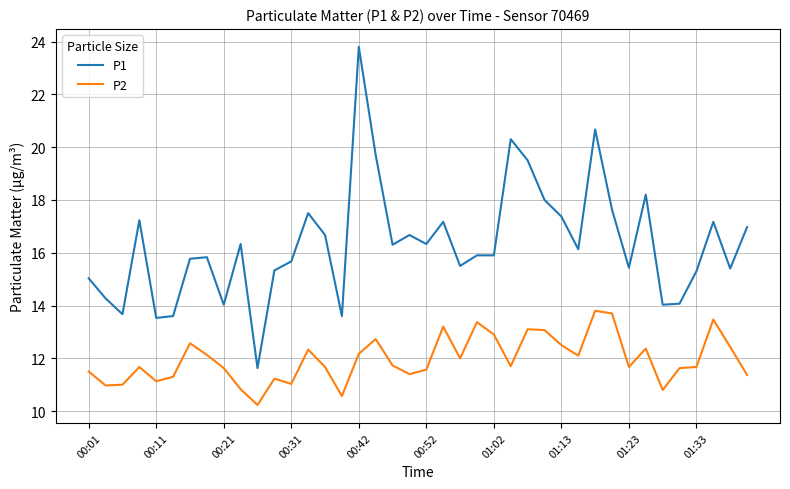

Which series has the largest range (max minus min)?

P1